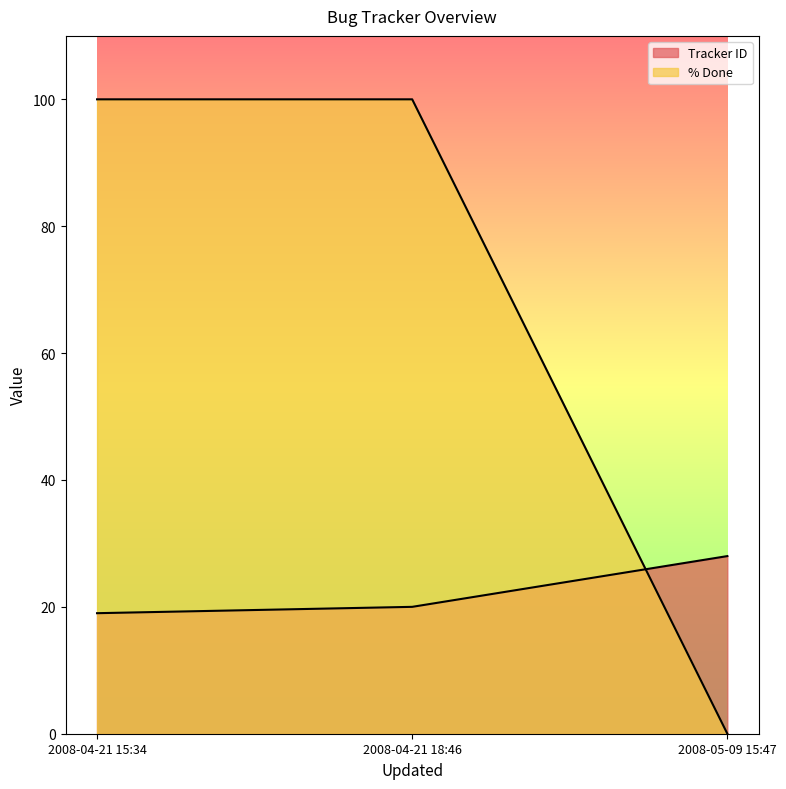

List the series in order of their overall mean, highest first.

% Done, Tracker ID